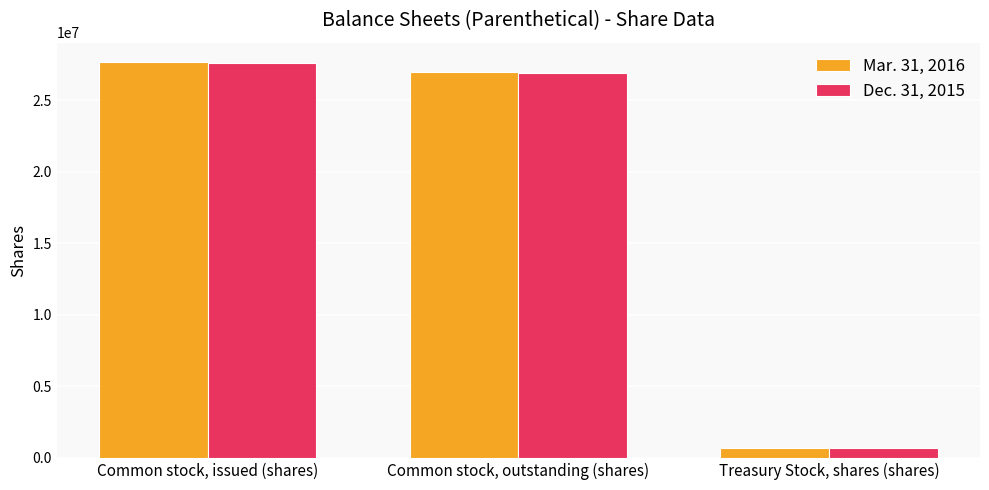

Reading left to right, extract all data points from this chart.

Mar. 31, 2016: 27652387	26974924	677463
Dec. 31, 2015: 27609344	26931881	677463